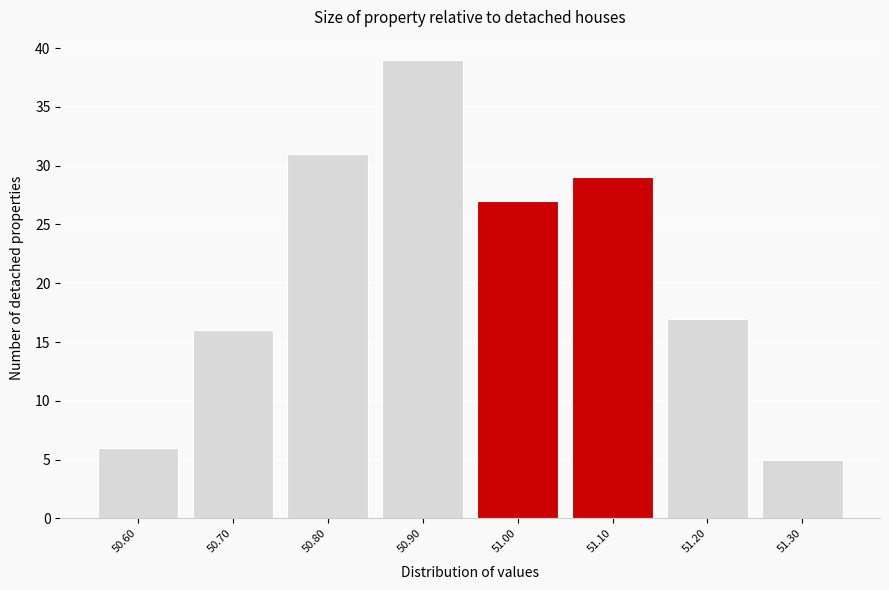

Reading right to left, what are all the values shown in this chart?

51.30=5	51.20=17	51.10=29	51.00=27	50.90=39	50.80=31	50.70=16	50.60=6